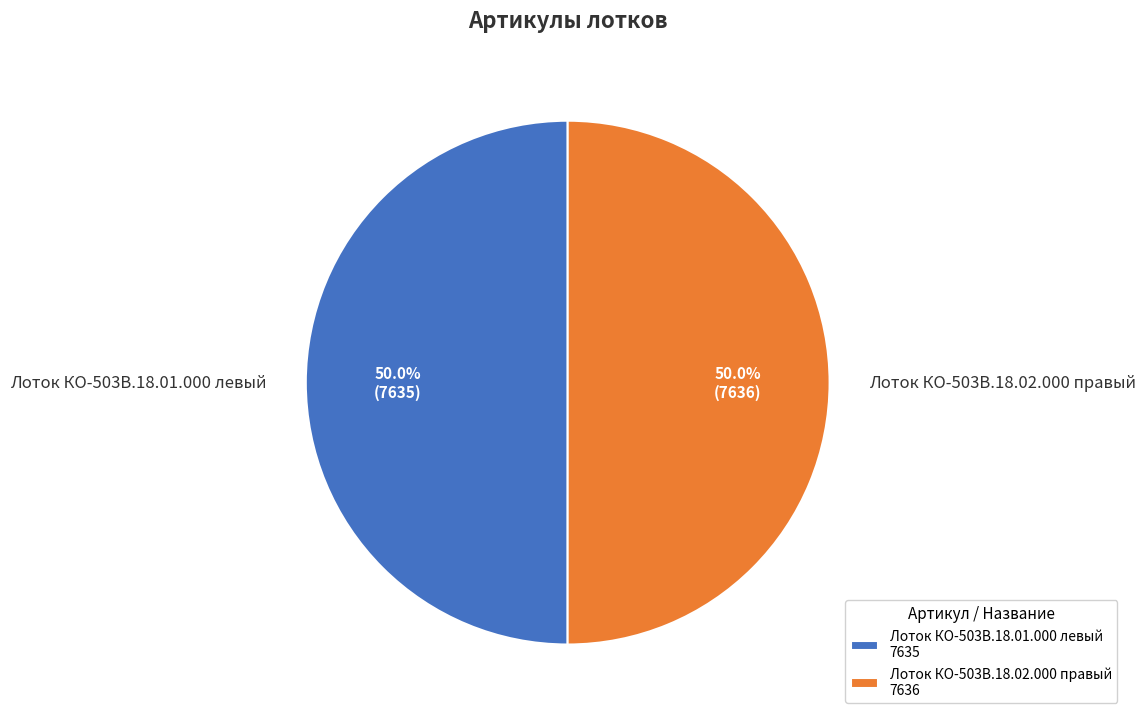

Is the sum of Лоток КО-503В.18.01.000 левый and Лоток КО-503В.18.02.000 правый greater than half?

Yes